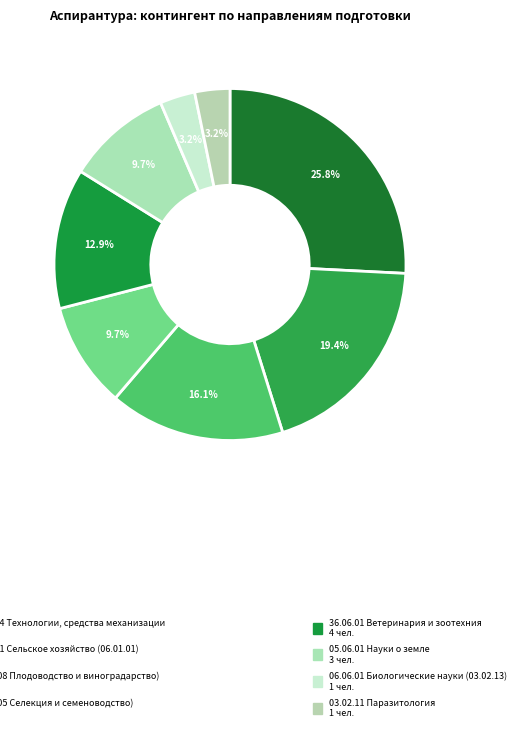

Which slice is the largest?

35.06.04 Технологии,
средства механизации